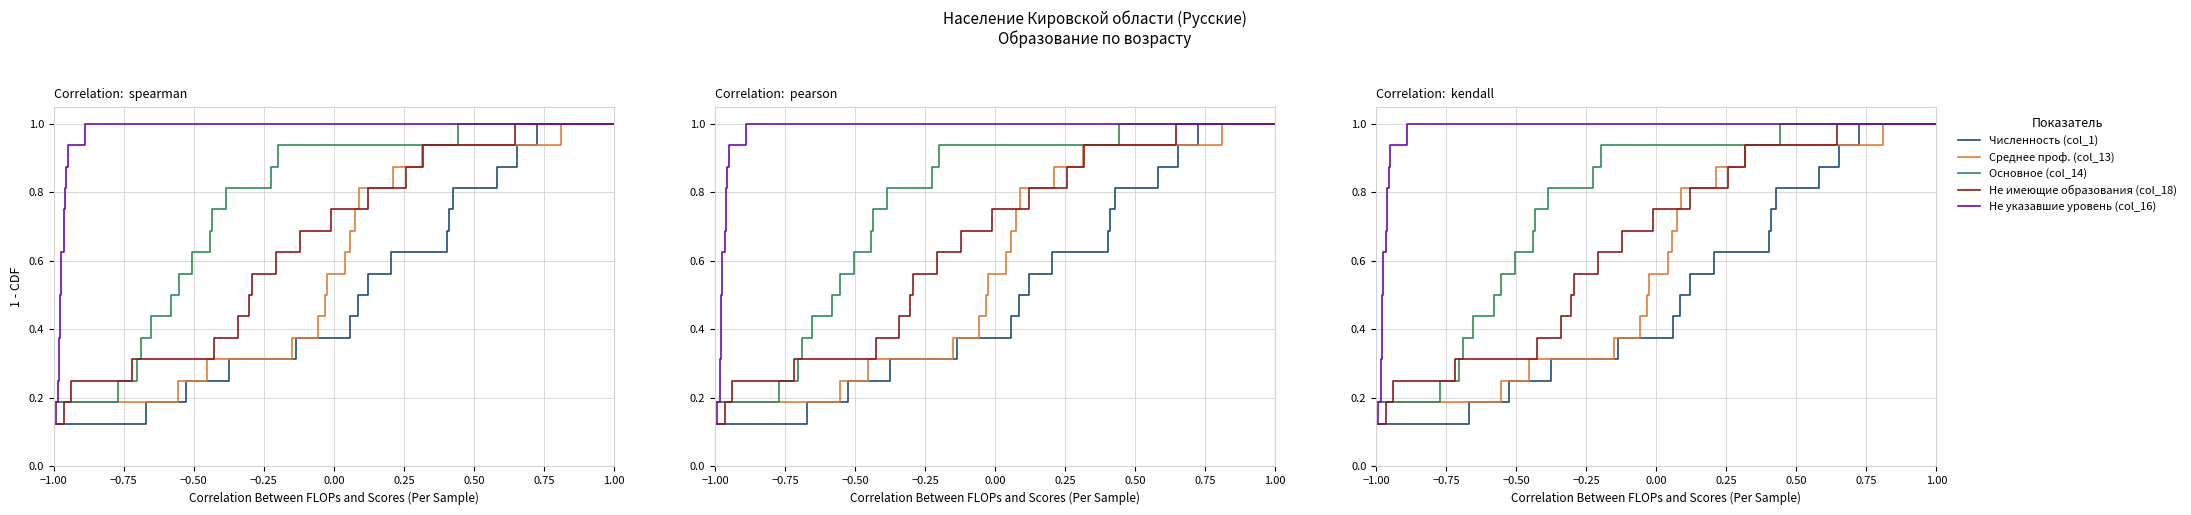

Reading left to right, what are all the values shown in this chart?

Численность (col_1): 1.0	0.9	0.9	0.8	0.8	0.7	0.6	0.6	0.5	0.4	0.4	0.3	0.2	0.2	0.1	0.1
Среднее проф. (col_13): 1.0	0.9	0.9	0.8	0.8	0.7	0.6	0.6	0.5	0.4	0.4	0.3	0.2	0.2	0.1	0.1
Основное (col_14): 1.0	0.9	0.9	0.8	0.8	0.7	0.6	0.6	0.5	0.4	0.4	0.3	0.2	0.2	0.1	0.1
Не имеющие образования (col_18): 1.0	0.9	0.9	0.8	0.8	0.7	0.6	0.6	0.5	0.4	0.4	0.3	0.2	0.2	0.1	0.1
Не указавшие уровень (col_16): 1.0	0.9	0.9	0.8	0.8	0.7	0.6	0.6	0.5	0.4	0.4	0.3	0.2	0.2	0.1	0.1